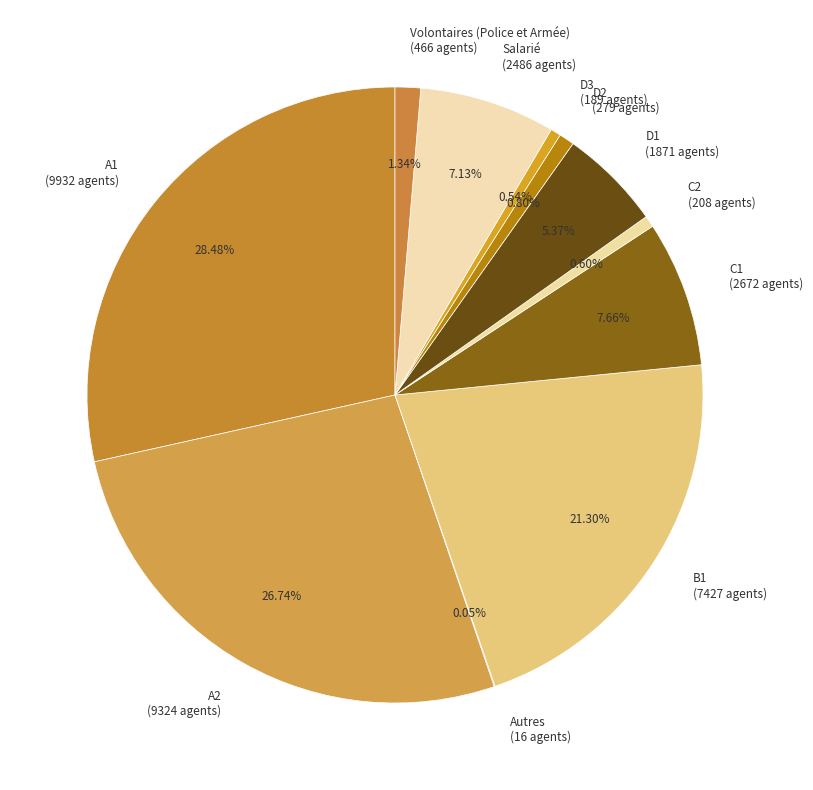

Between D2 (279 agents) and C1 (2672 agents), which is larger?

C1 (2672 agents)